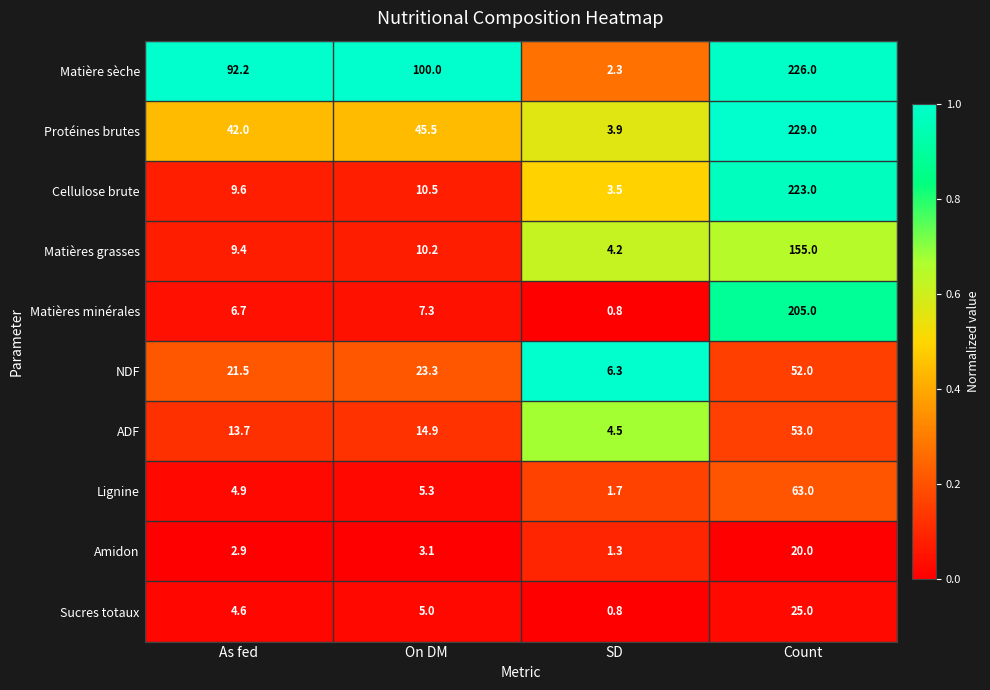

What is the average value of the Matières grasses series?

44.7